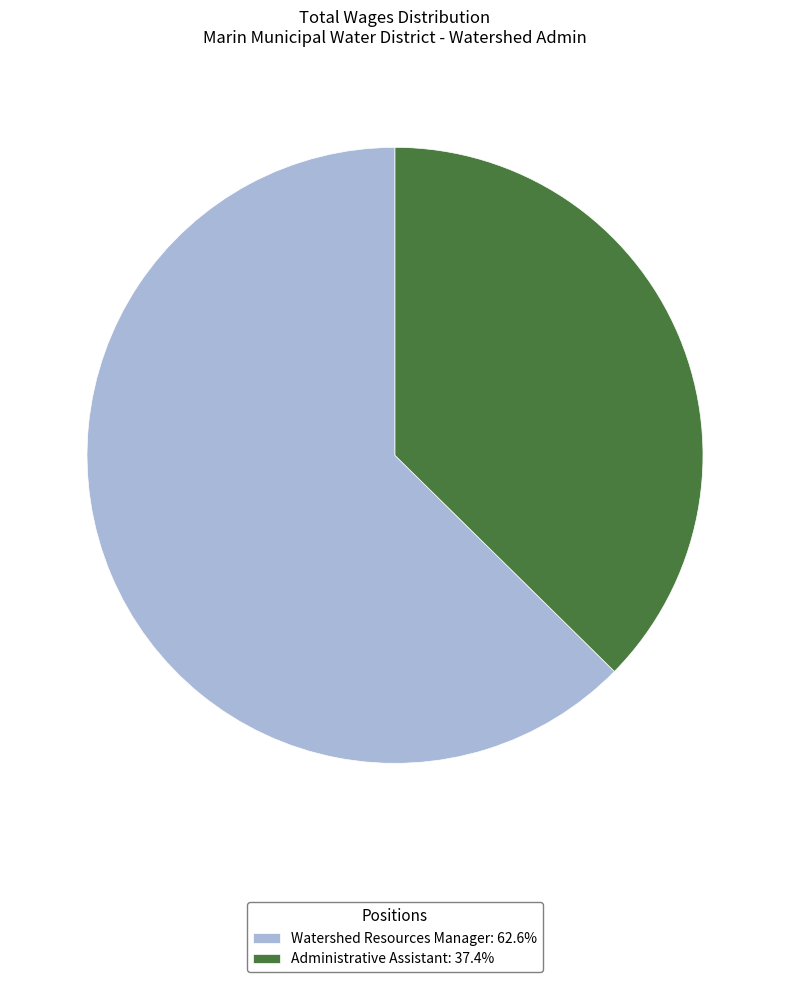

Do Watershed Resources Manager: 62.6% and Administrative Assistant: 37.4% together represent more than half of the pie?

Yes